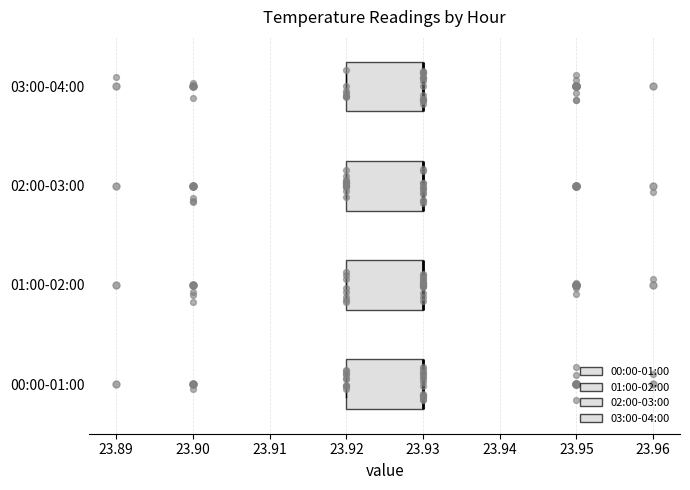

Reading bottom to top, read every box against the x-axis: the position of its median line, the range the box covers, and the ends of its whiskers. The values are not printed on the chart, so give them approximately, as read against the axis.

00:00-01:00: median 23.93 (drawn on the box's right edge), box 23.92 to 23.93, whiskers 23.92 to 23.93
01:00-02:00: median 23.93 (drawn on the box's right edge), box 23.92 to 23.93, whiskers 23.92 to 23.93
02:00-03:00: median 23.93 (drawn on the box's right edge), box 23.92 to 23.93, whiskers 23.92 to 23.93
03:00-04:00: median 23.93 (drawn on the box's right edge), box 23.92 to 23.93, whiskers 23.92 to 23.93